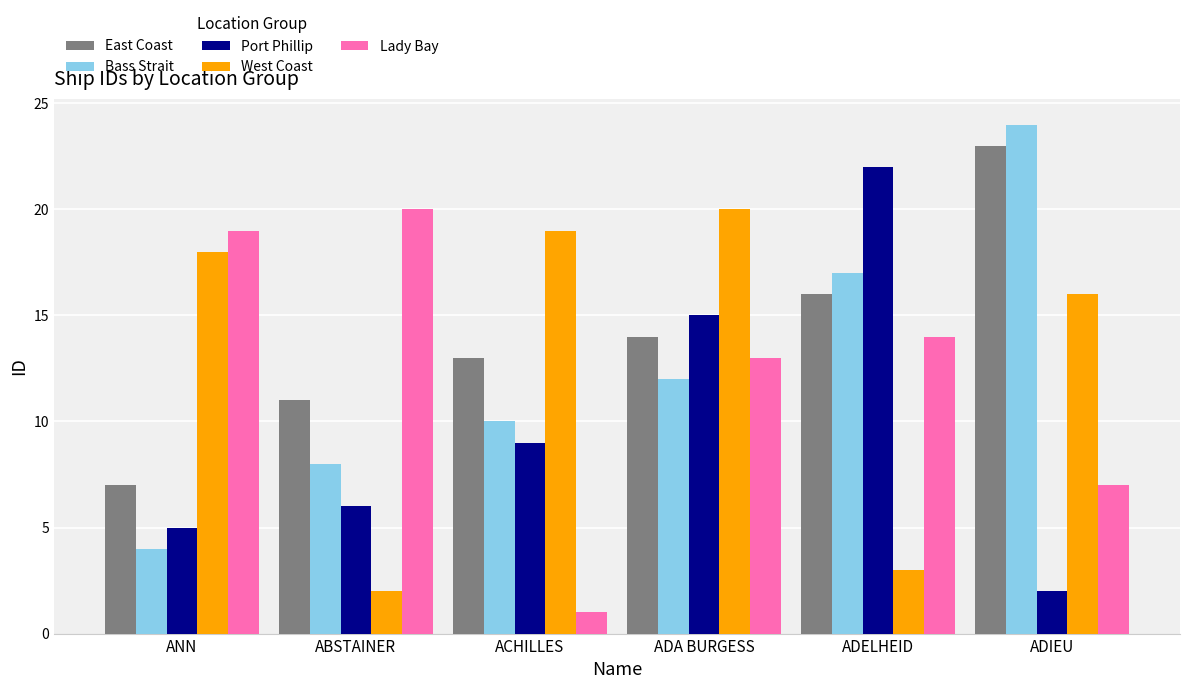

What is the value of the East Coast bar at the 6th from the left?

23